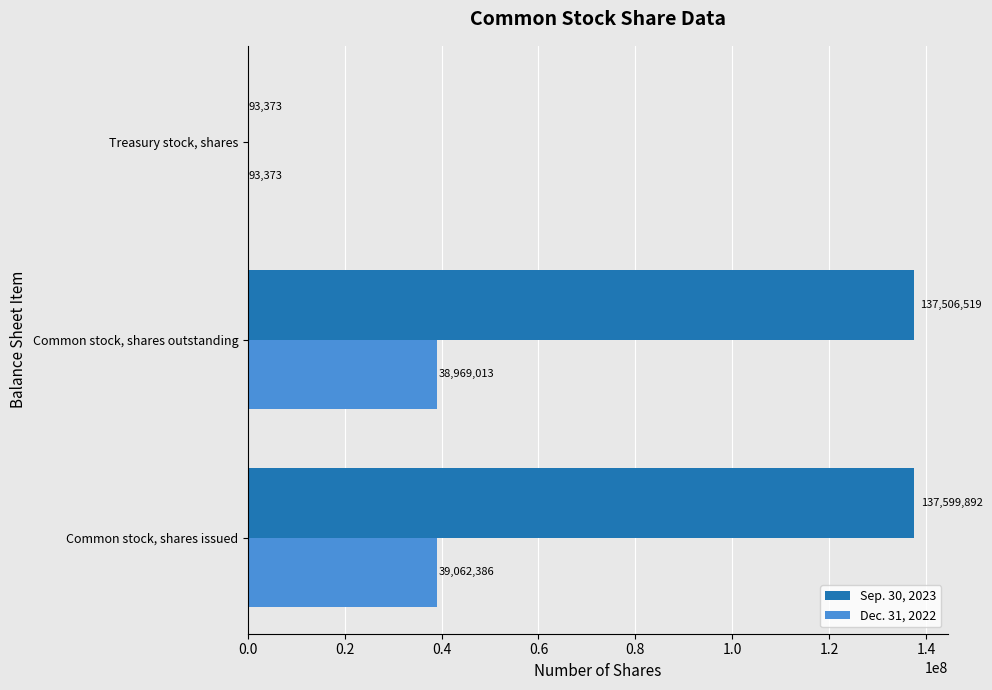

True or false: Dec. 31, 2022 has a value of 93373 at Treasury stock, shares.

True